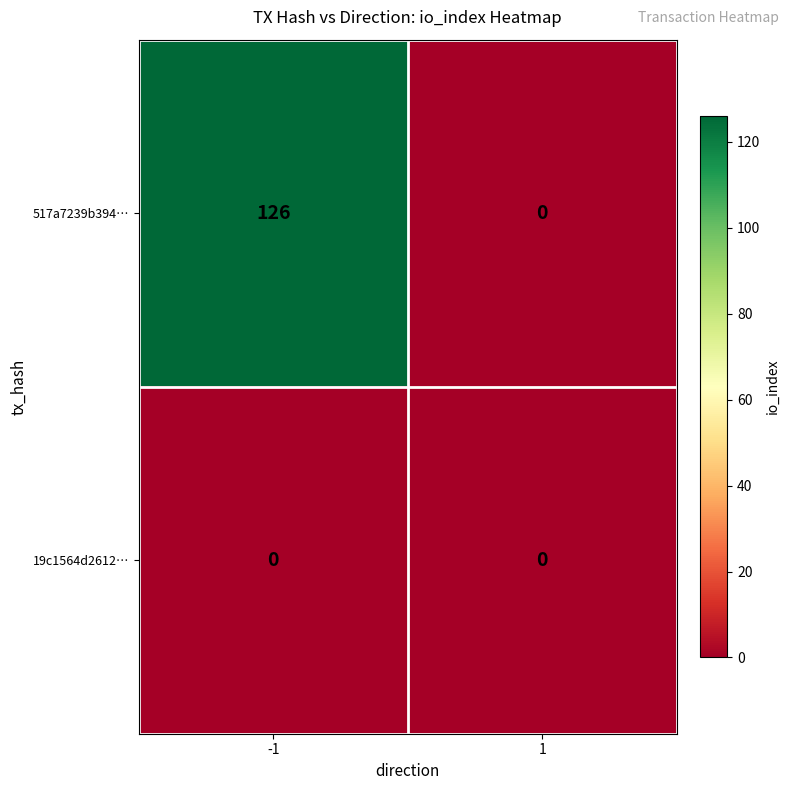

Reading left to right, extract all data points from this chart.

517a7239b394…: 126	0
19c1564d2612…: 0	0